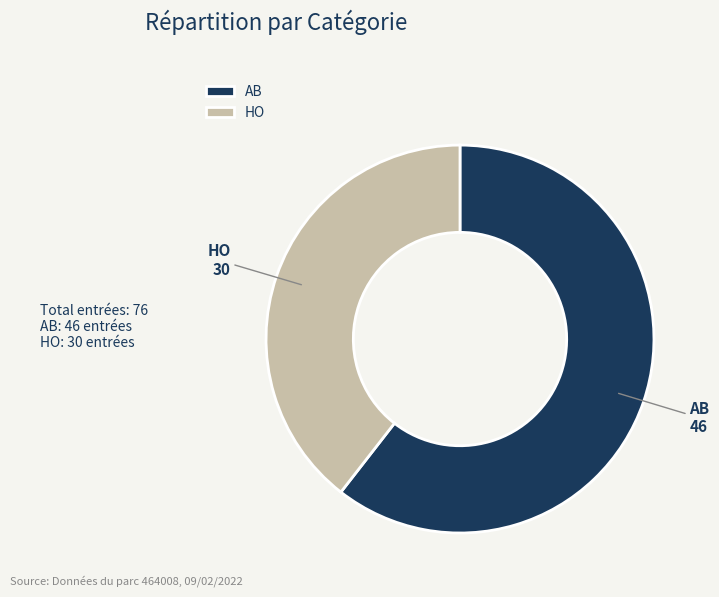

What is the ratio of the value at AB to the value at HO?

1.5